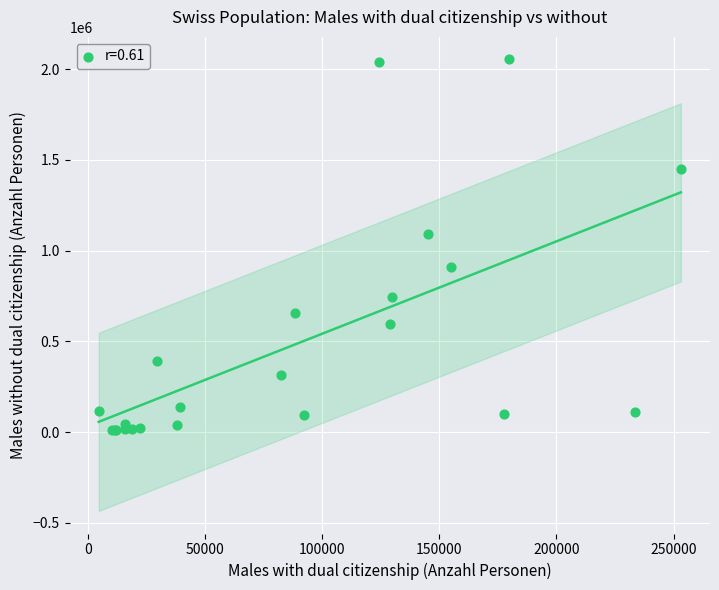

What Y value in the scatter plot is closest to 1031678?

1090932.6